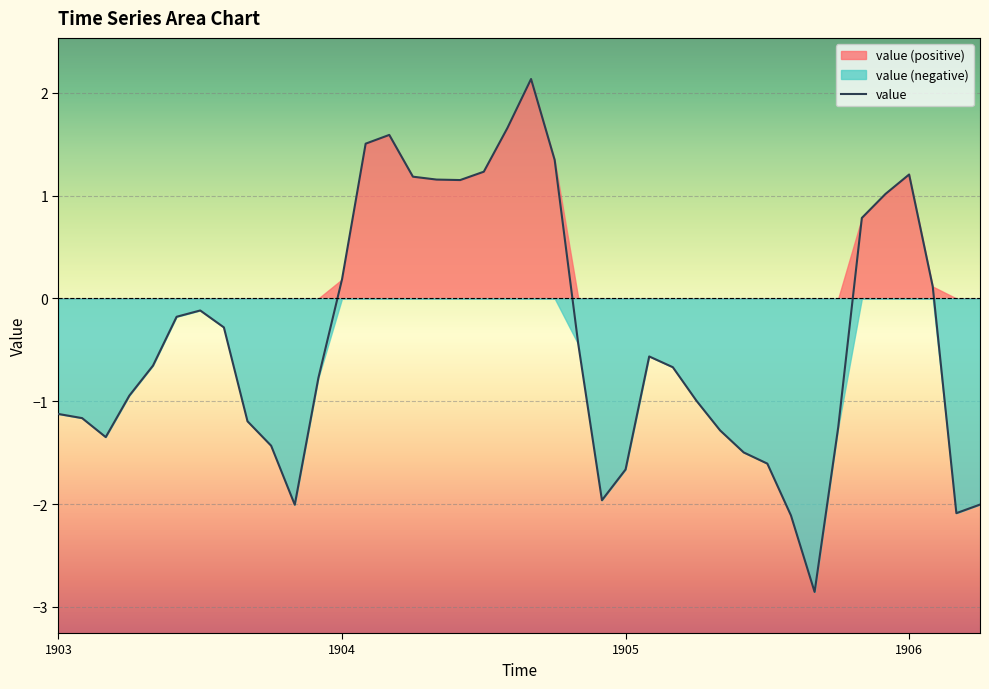

How many categories are shown in the chart?

40